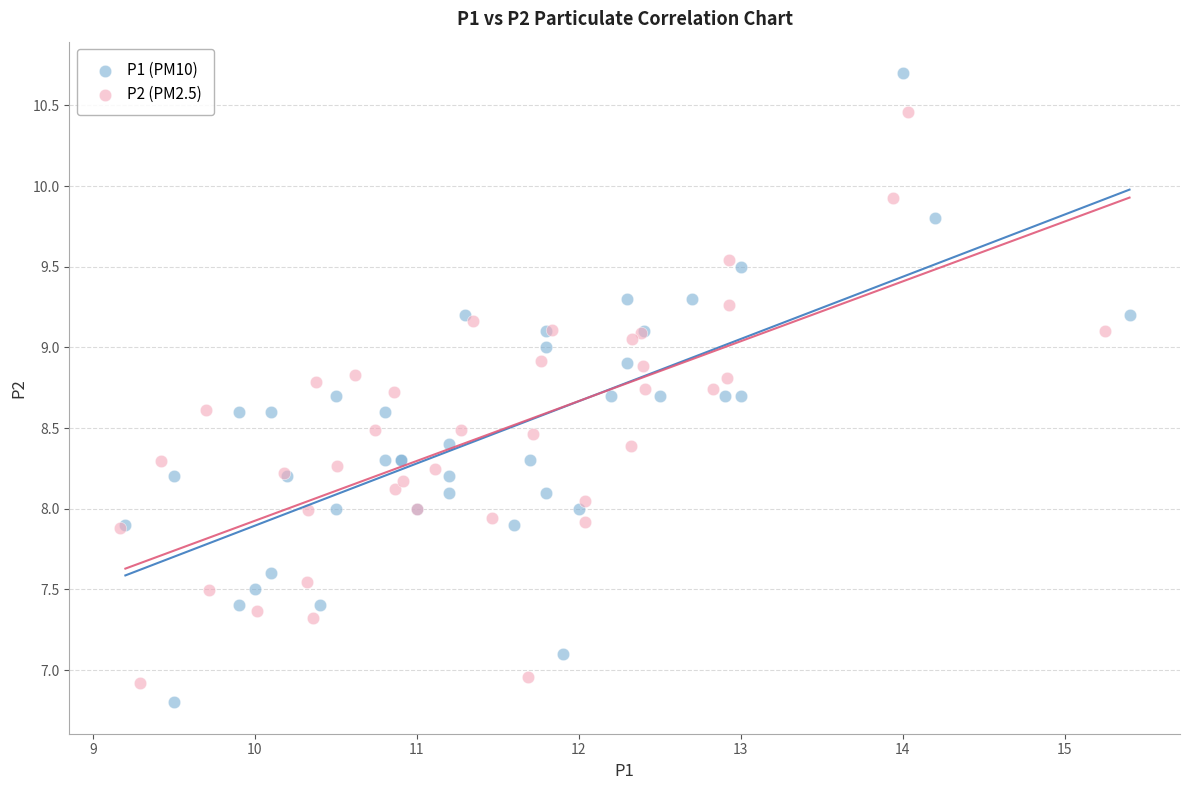

Which series has the widest spread of Y values?

P1 (PM10)